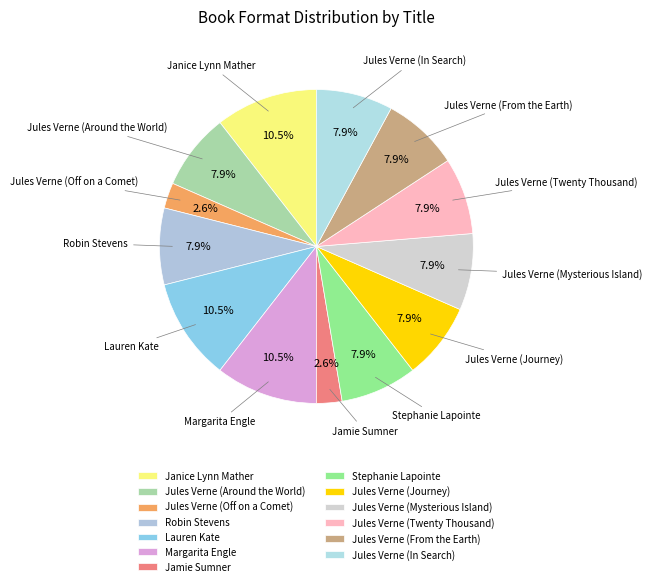

How many segments does this pie chart have?

13